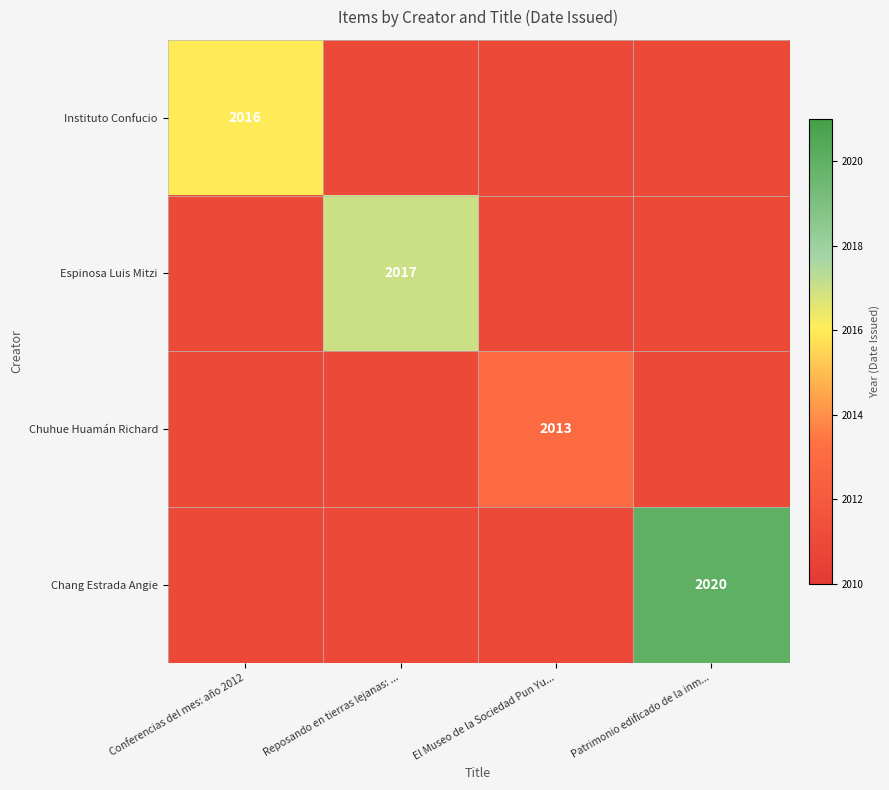

The value of Espinosa Luis Mitzi at Reposando en tierras lejanas: ... is 806. True or false?

False